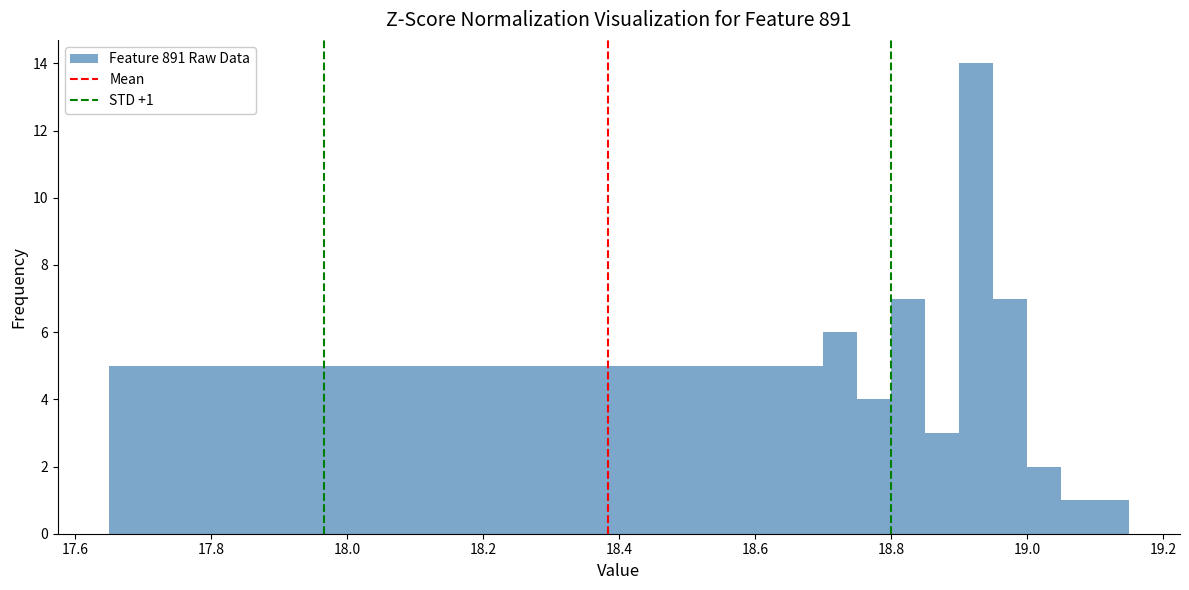

Read against the x-axis, roughly where is the centre of the tallest bar?

18.92